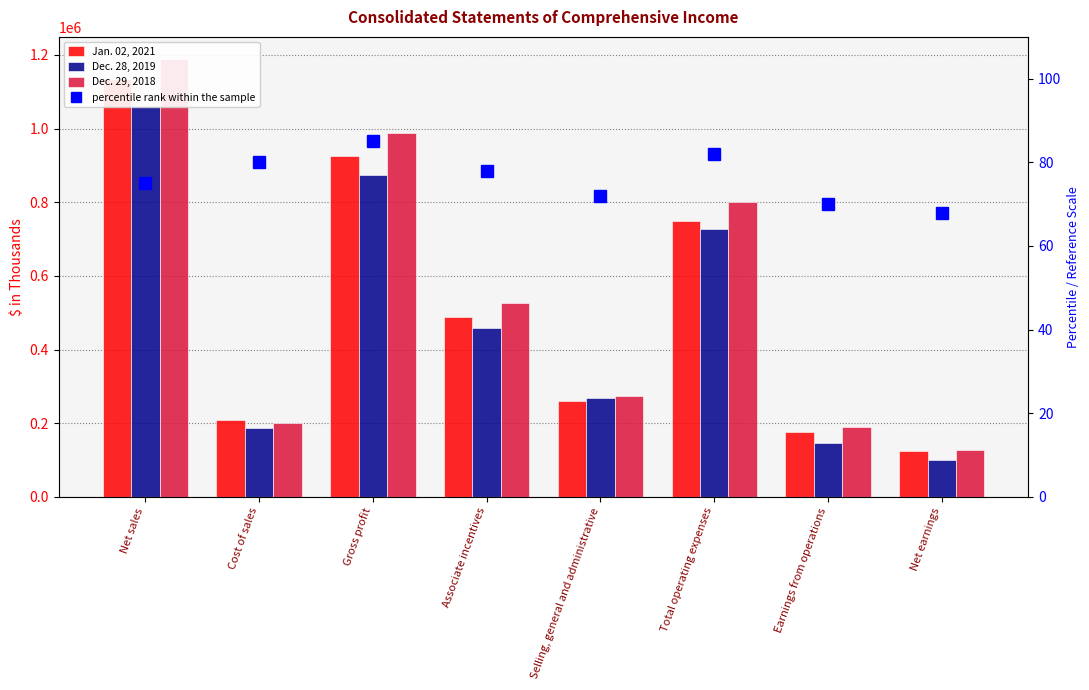

What is the difference between the Jan. 02, 2021 values at Gross profit and Associate incentives?

437677